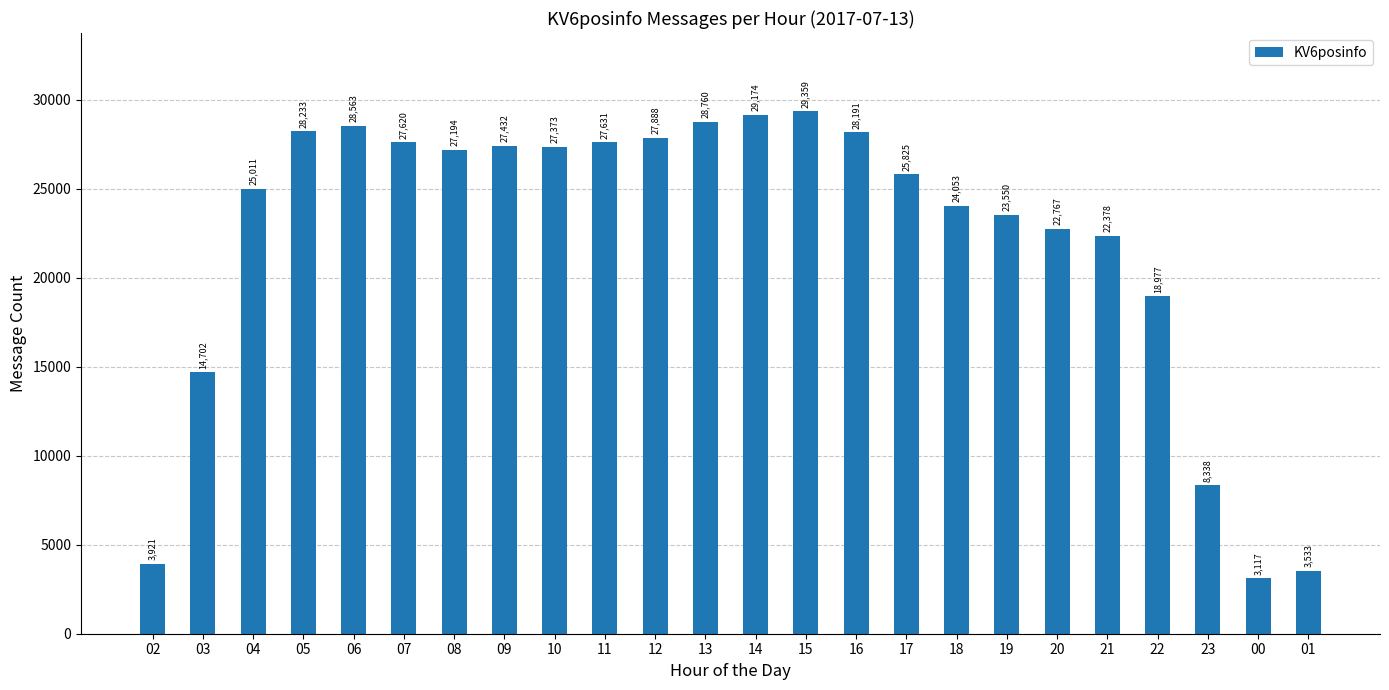

True or false: the data shows 19924 at 14.

False